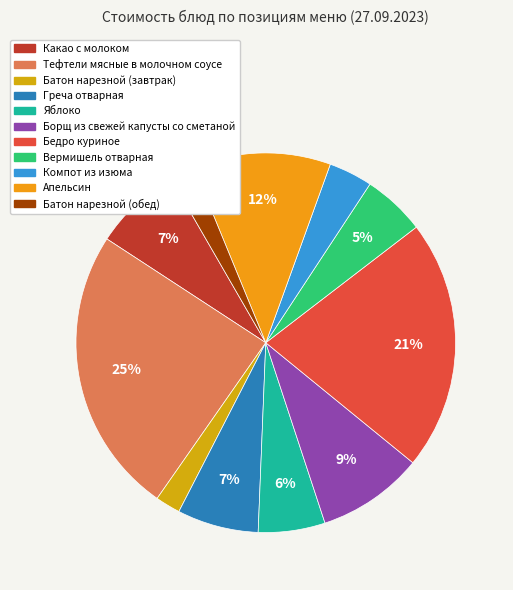

Rank the categories by value from highest to lowest.

Тефтели мясные в молочном соусе, Бедро куриное, Апельсин, Борщ из свежей капусты со сметаной, Какао с молоком, Греча отварная, Яблоко, Вермишель отварная, Компот из изюма, Батон нарезной (завтрак), Батон нарезной (обед)